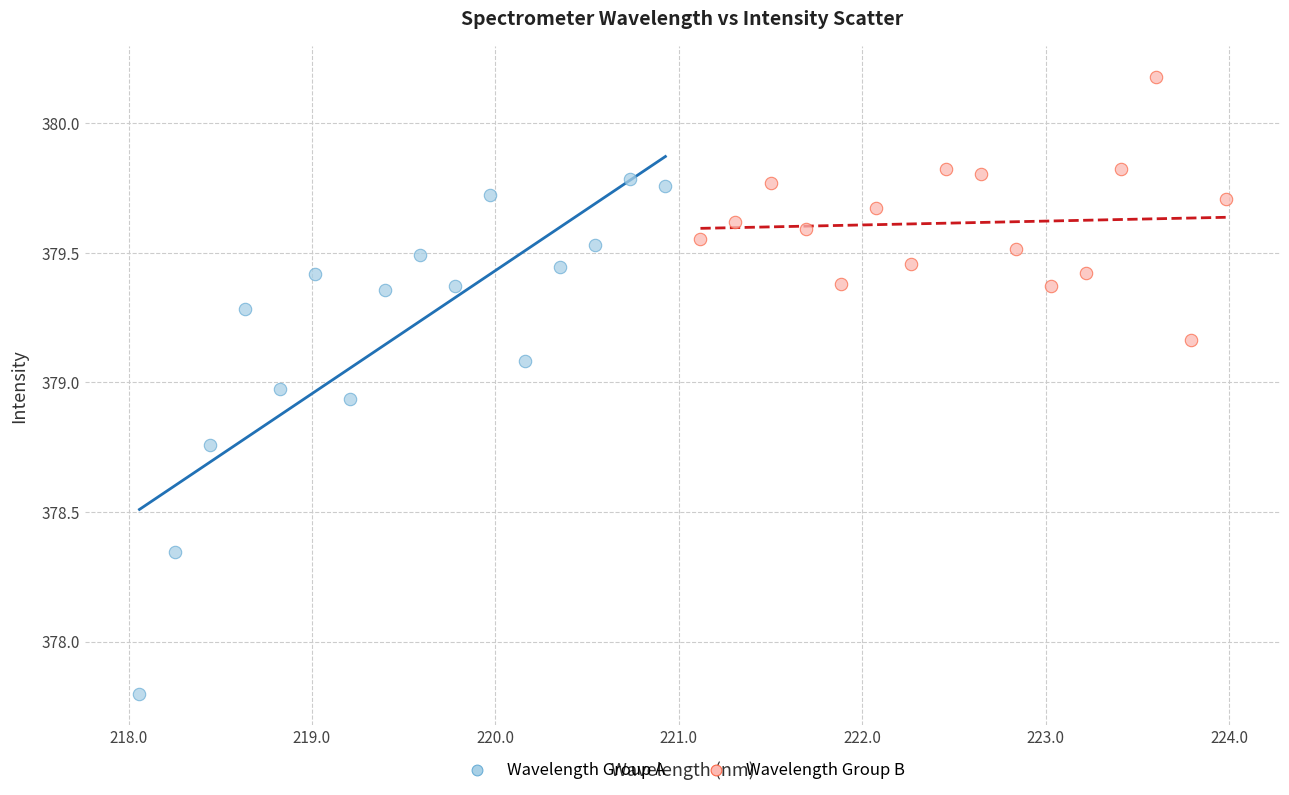

Which series contains the lowest Y value?

Wavelength Group A